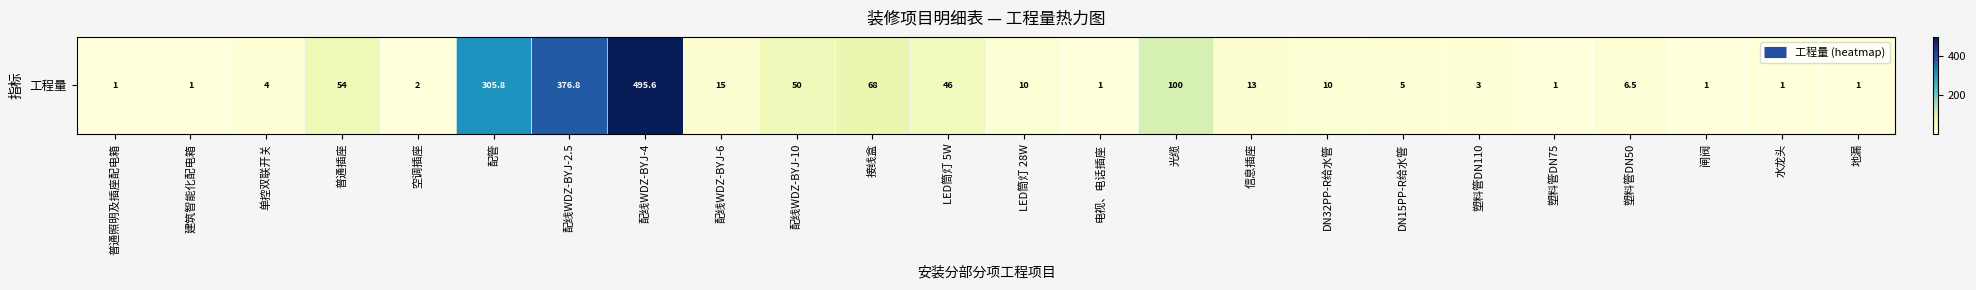

At which category does the chart reach its peak across all series?

配线WDZ-BYJ-4